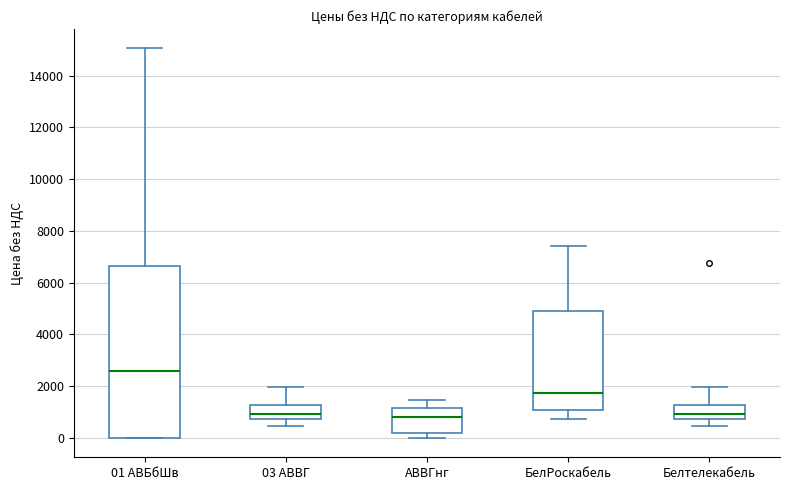

Reading left to right, read every box against the y-axis: the position of its median line, the range the box covers, and the ends of its whiskers. The values are not printed on the chart, so give them approximately, as read against the axis.

01 АВБбШв: median 2600, box 0 to 6600, whiskers 0 to 15000
03 АВВГ: median 1000, box 800 to 1200, whiskers 400 to 2000
АВВГнг: median 800, box 200 to 1200, whiskers 0 to 1400
БелРоскабель: median 1800, box 1000 to 5000, whiskers 800 to 7400
Белтелекабель: median 1000, box 800 to 1200, whiskers 400 to 2000